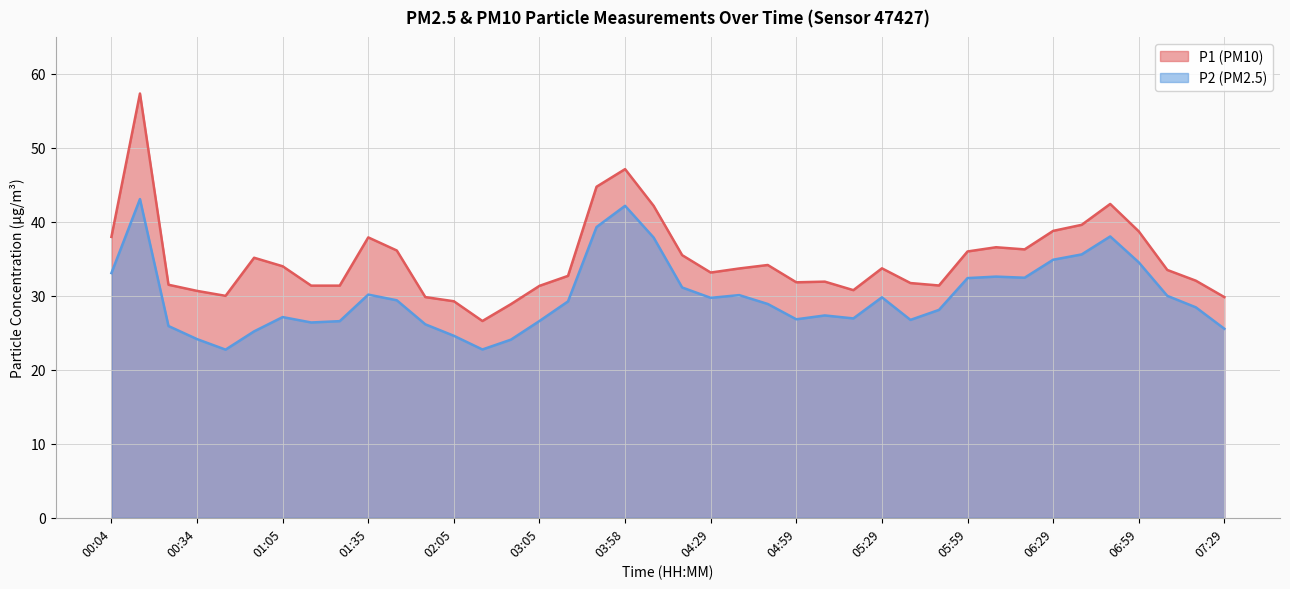

What are all the series names shown in the legend?

P1 (PM10), P2 (PM2.5)